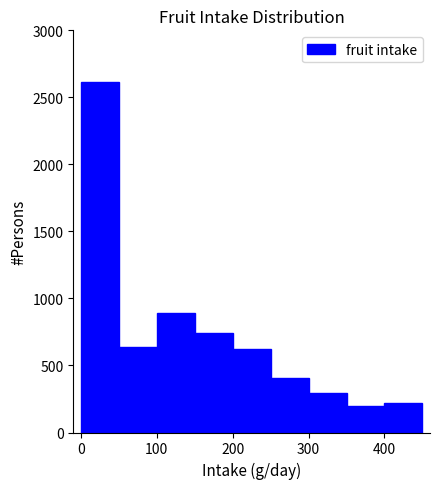

Reading left to right, list every bar in this chart as the range it spans on the x-axis followed by its height. The values are not printed on the chart, so give them approximately, as read against the axis.

0 to 50: 2600
50 to 100: 650
100 to 150: 900
150 to 200: 750
200 to 250: 600
250 to 300: 400
300 to 350: 300
350 to 400: 200
400 to 450: 200